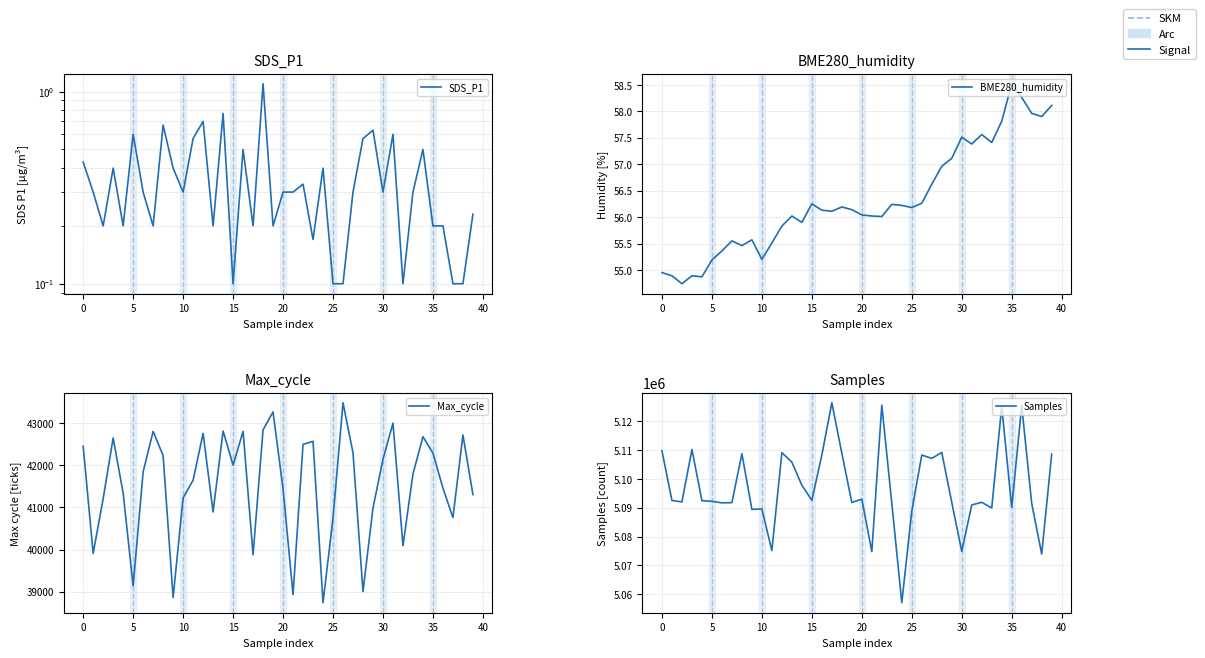

What is the sum of all Samples values?

203884504.0